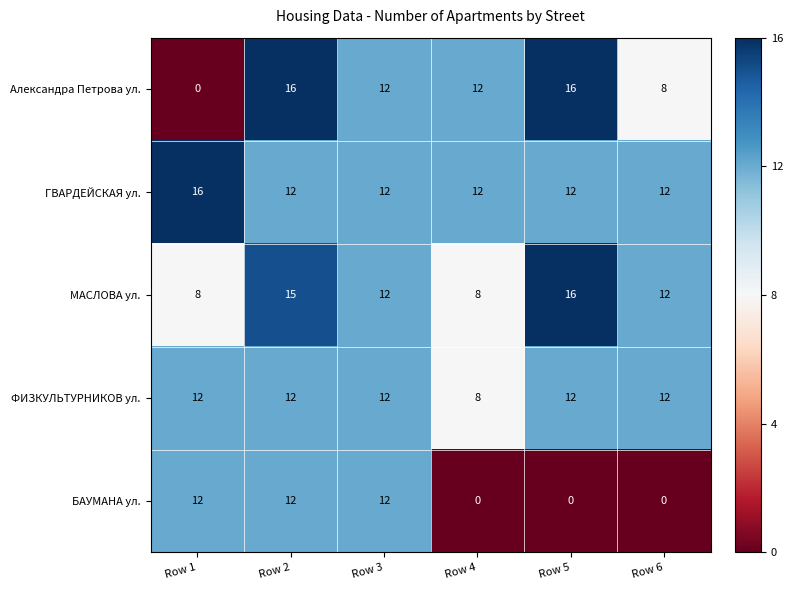

Is it true that ГВАРДЕЙСКАЯ ул. equals 4 at Row 3?

False